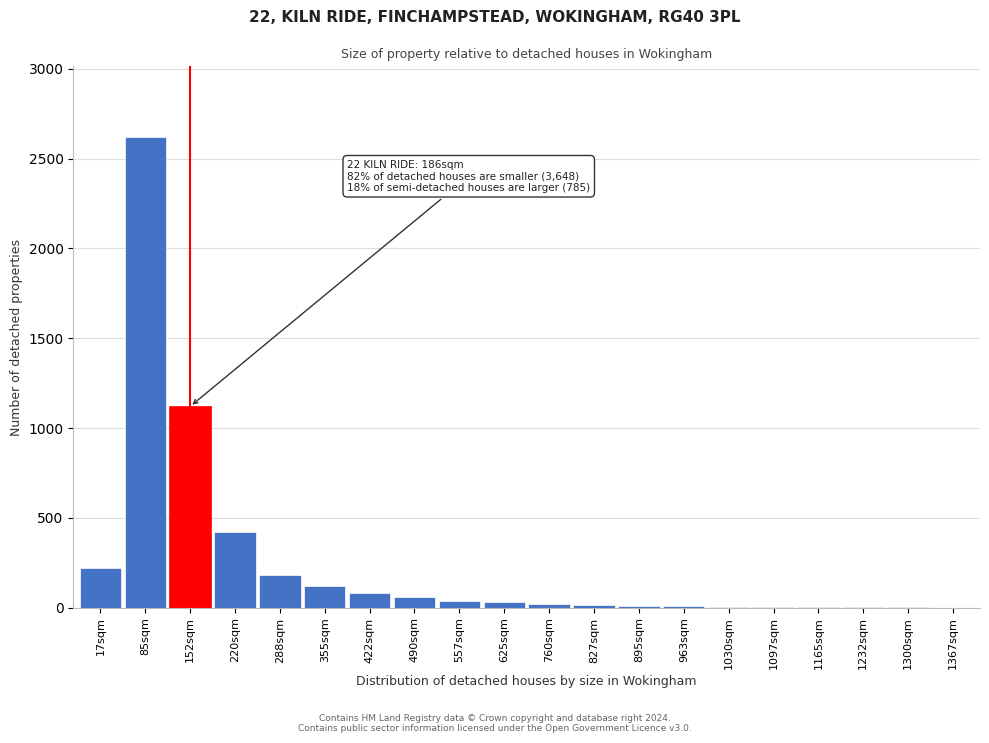

What is the sum of all values?

4960